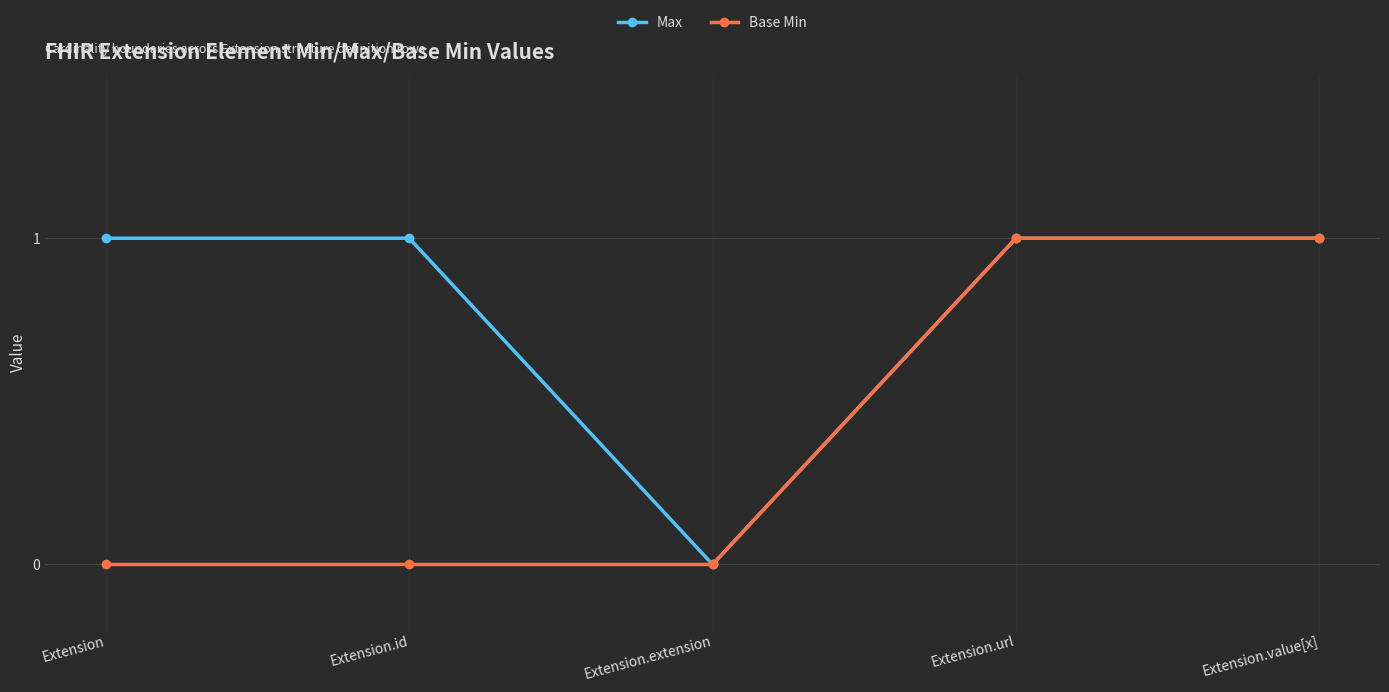

What is the total value across all series at Extension.value[x]?

2